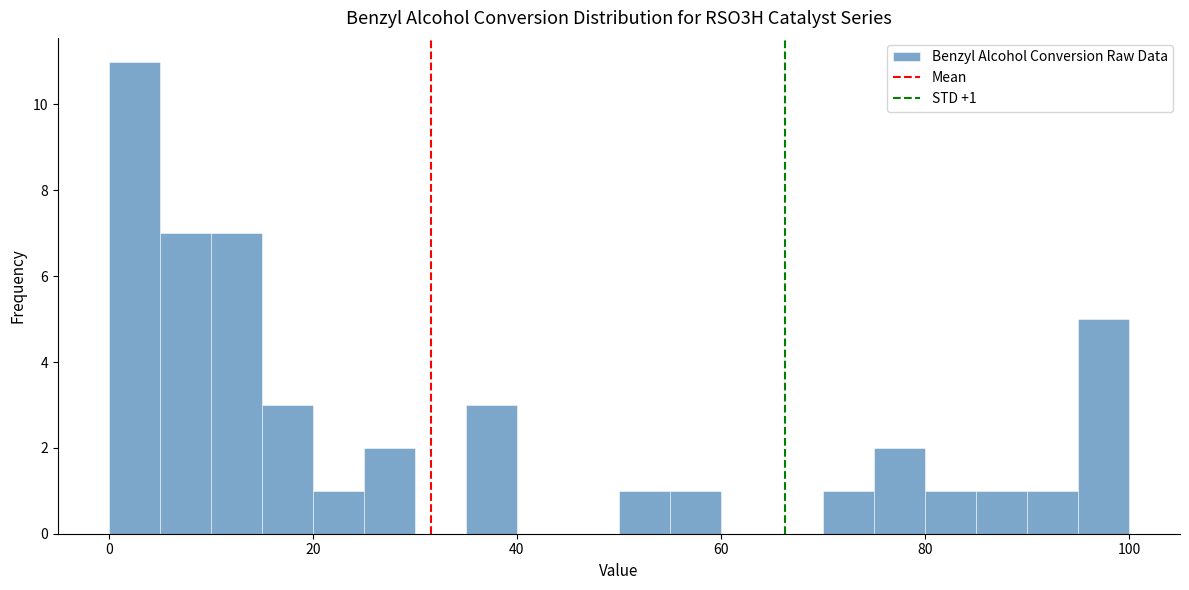

Around what value on the x-axis is the tallest bar? Give the approximate position of its centre, as read against the axis.

2